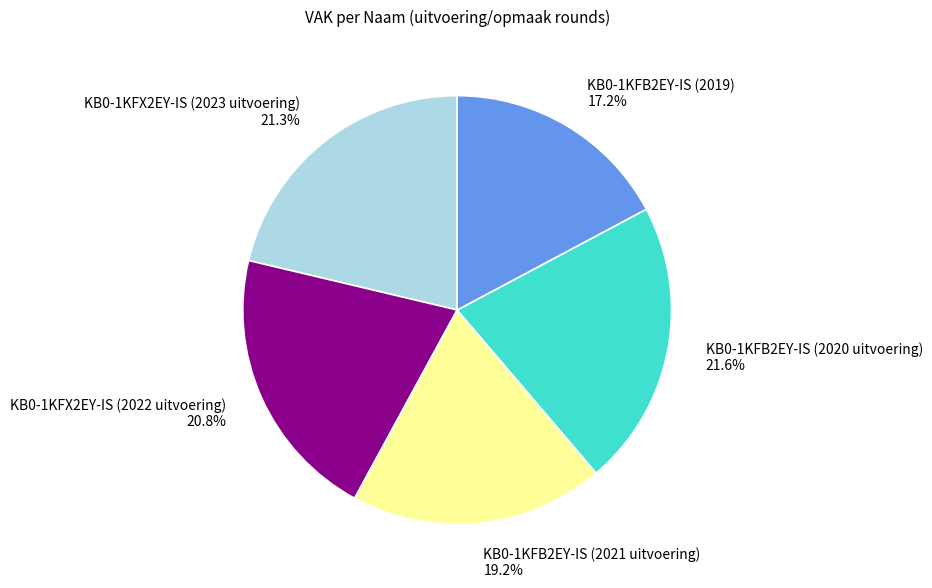

Is it true that KB0-1KFB2EY-IS (2020 uitvoering) is 30% of the pie?

False